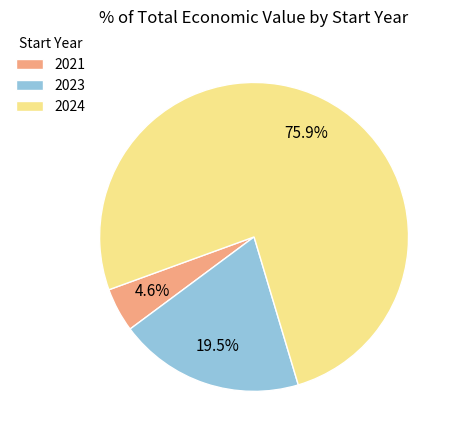

Is there any slice that represents more than half of the pie?

Yes